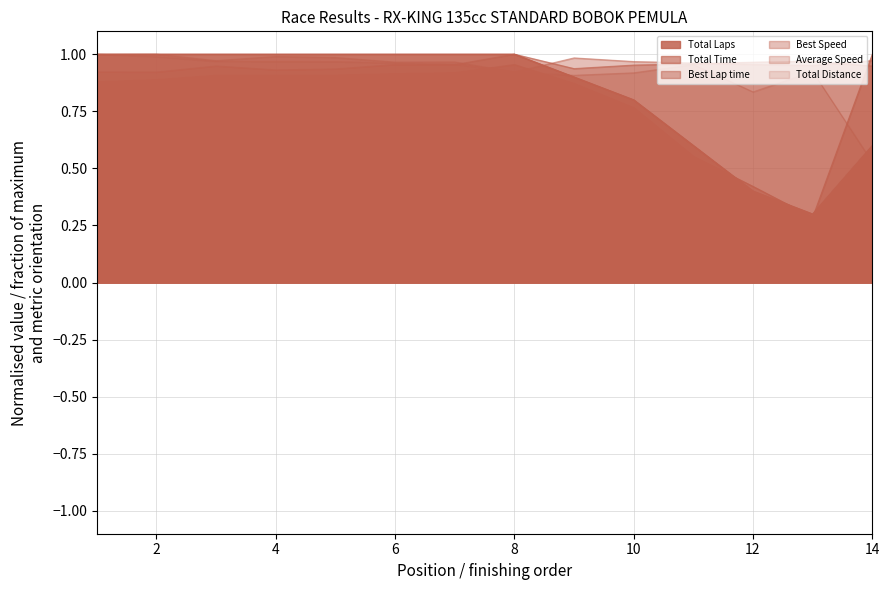

Is it true that Total Laps equals 0.9 at KENCANA DARMA?

False